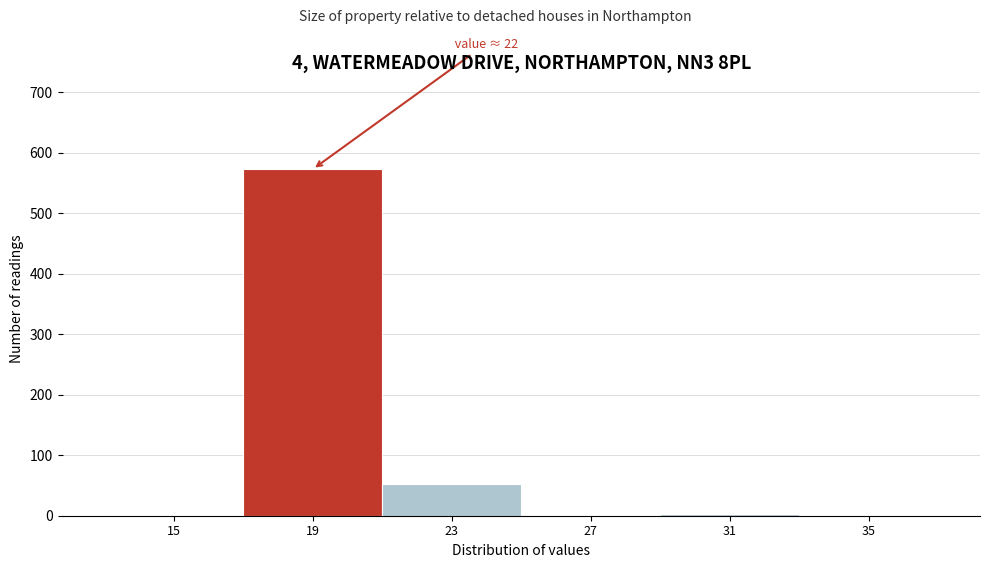

Is it true that the value at 19 is 573?

True